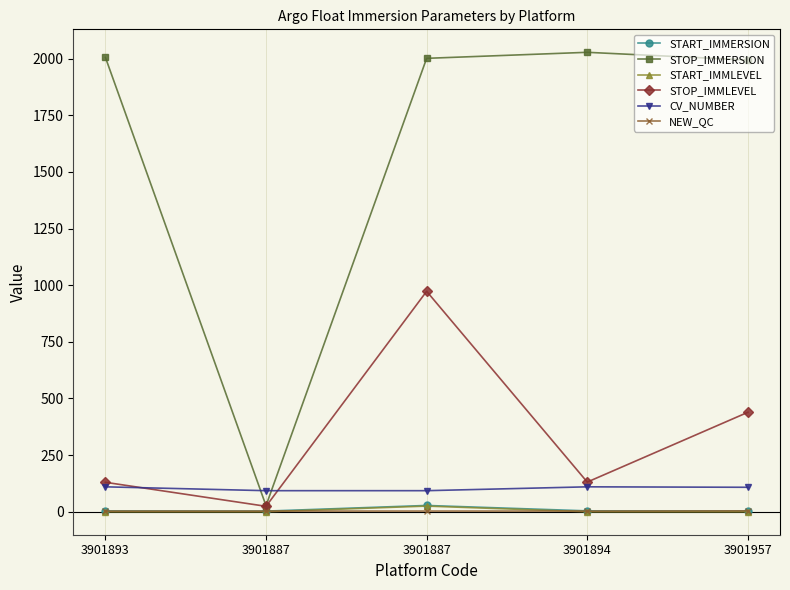

What are all the series names shown in the legend?

START_IMMERSION, STOP_IMMERSION, START_IMMLEVEL, STOP_IMMLEVEL, CV_NUMBER, NEW_QC